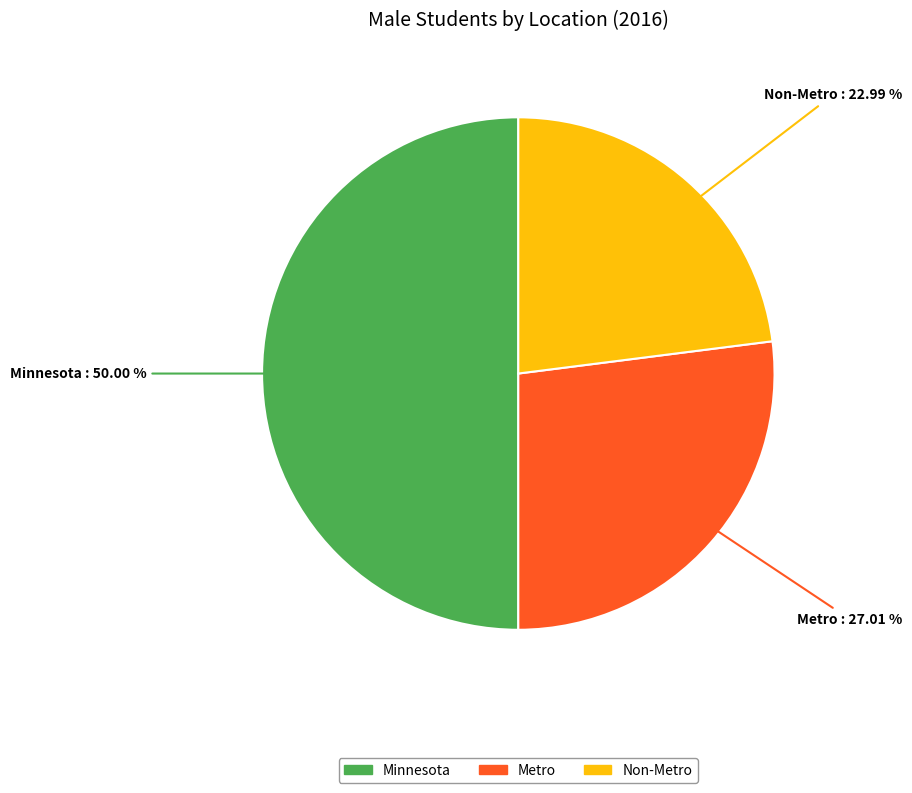

Do Minnesota and Metro together represent more than half of the pie?

Yes